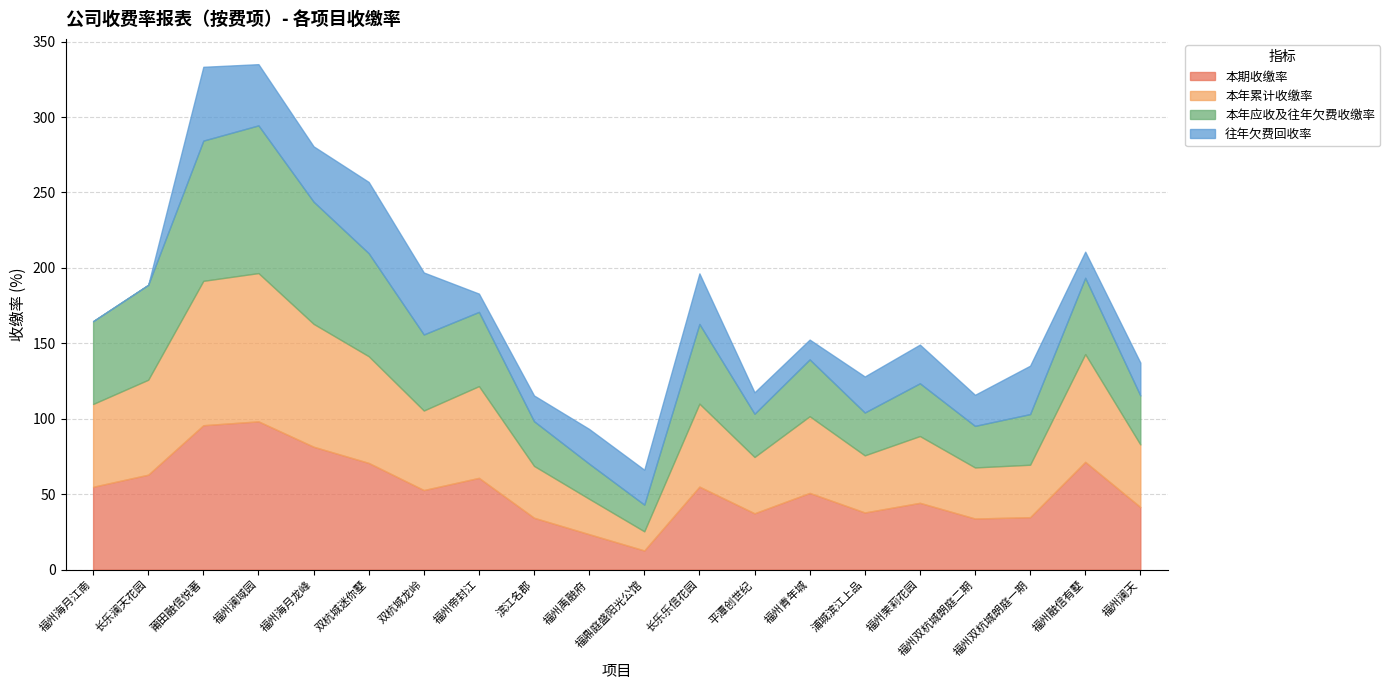

Read the 本年应收及往年欠费收缴率 value at 双杭城龙岭.

50.4